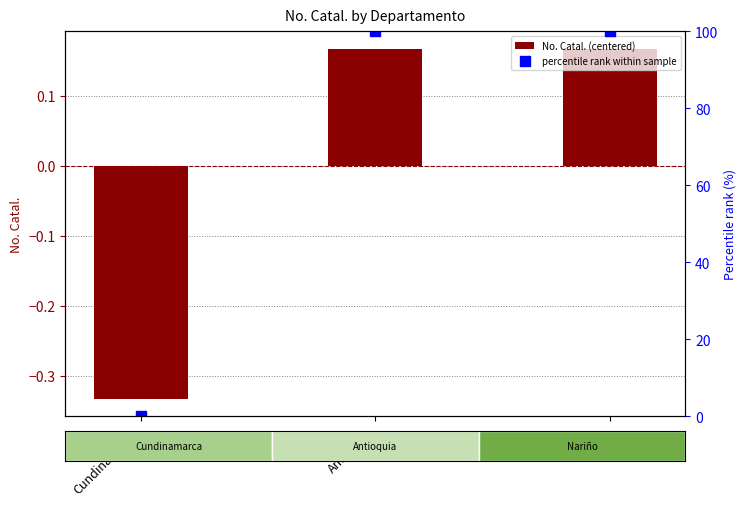

What position from the left is Nariño?

3